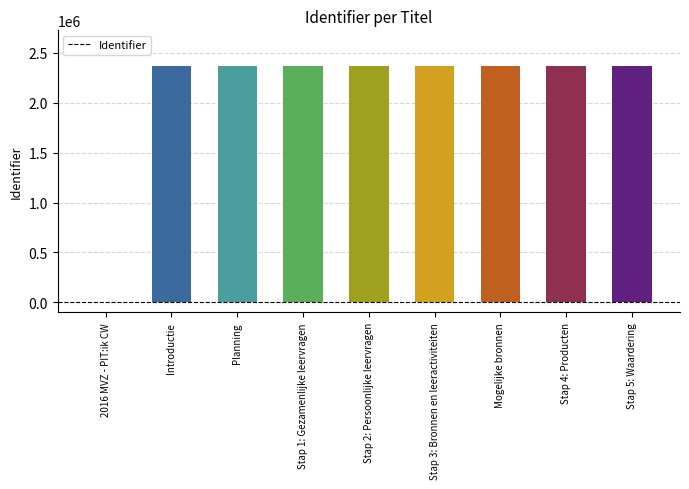

Where is the data nearest to the value 1184423?

Introductie